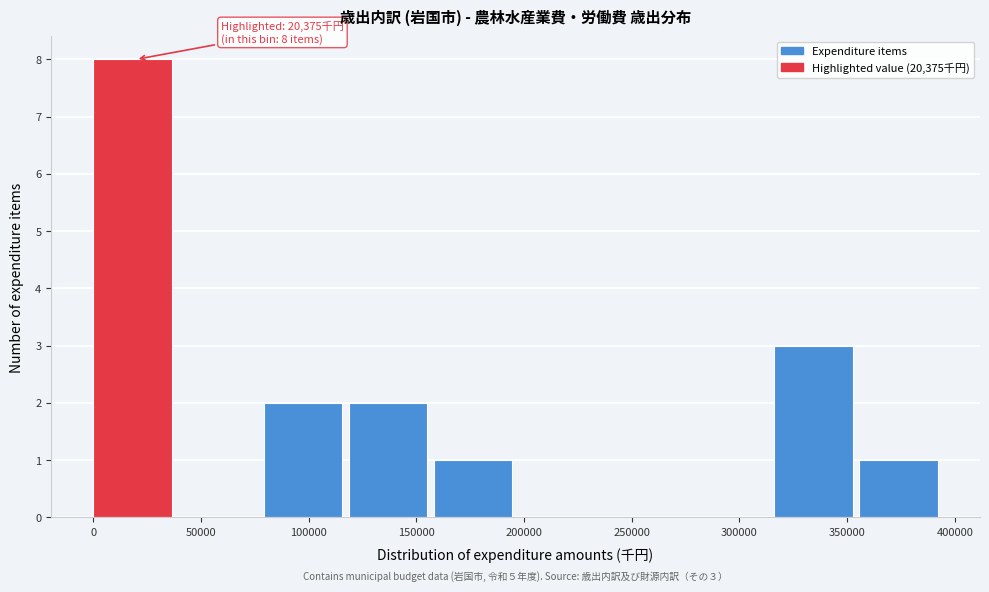

Over which range of the x-axis is the bar tallest?

0 to 40000